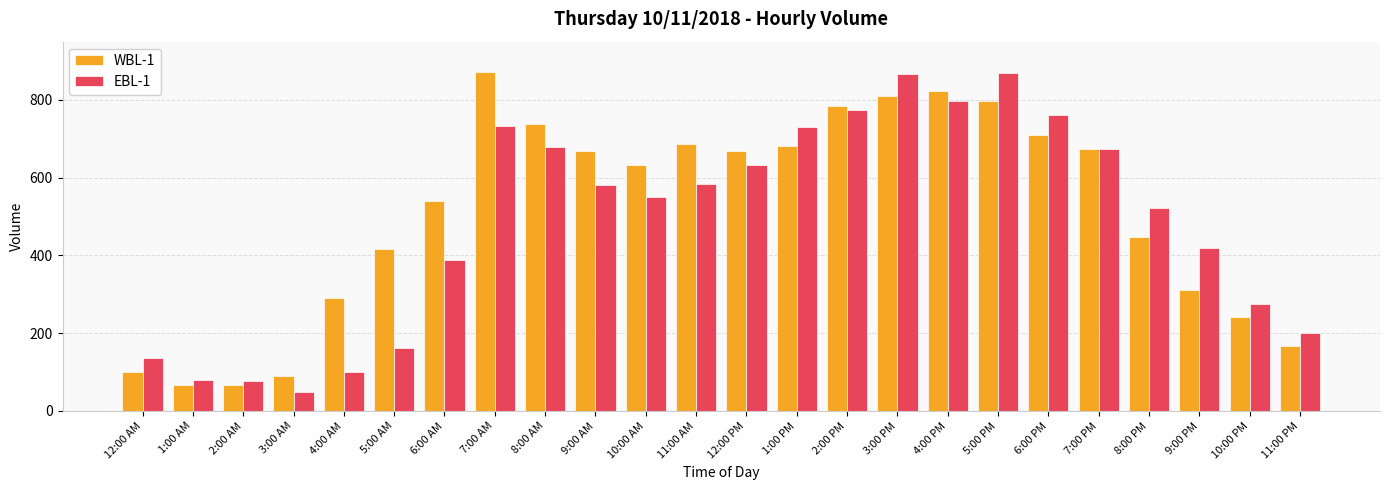

True or false: EBL-1 has a value of 162 at 5:00 AM.

True